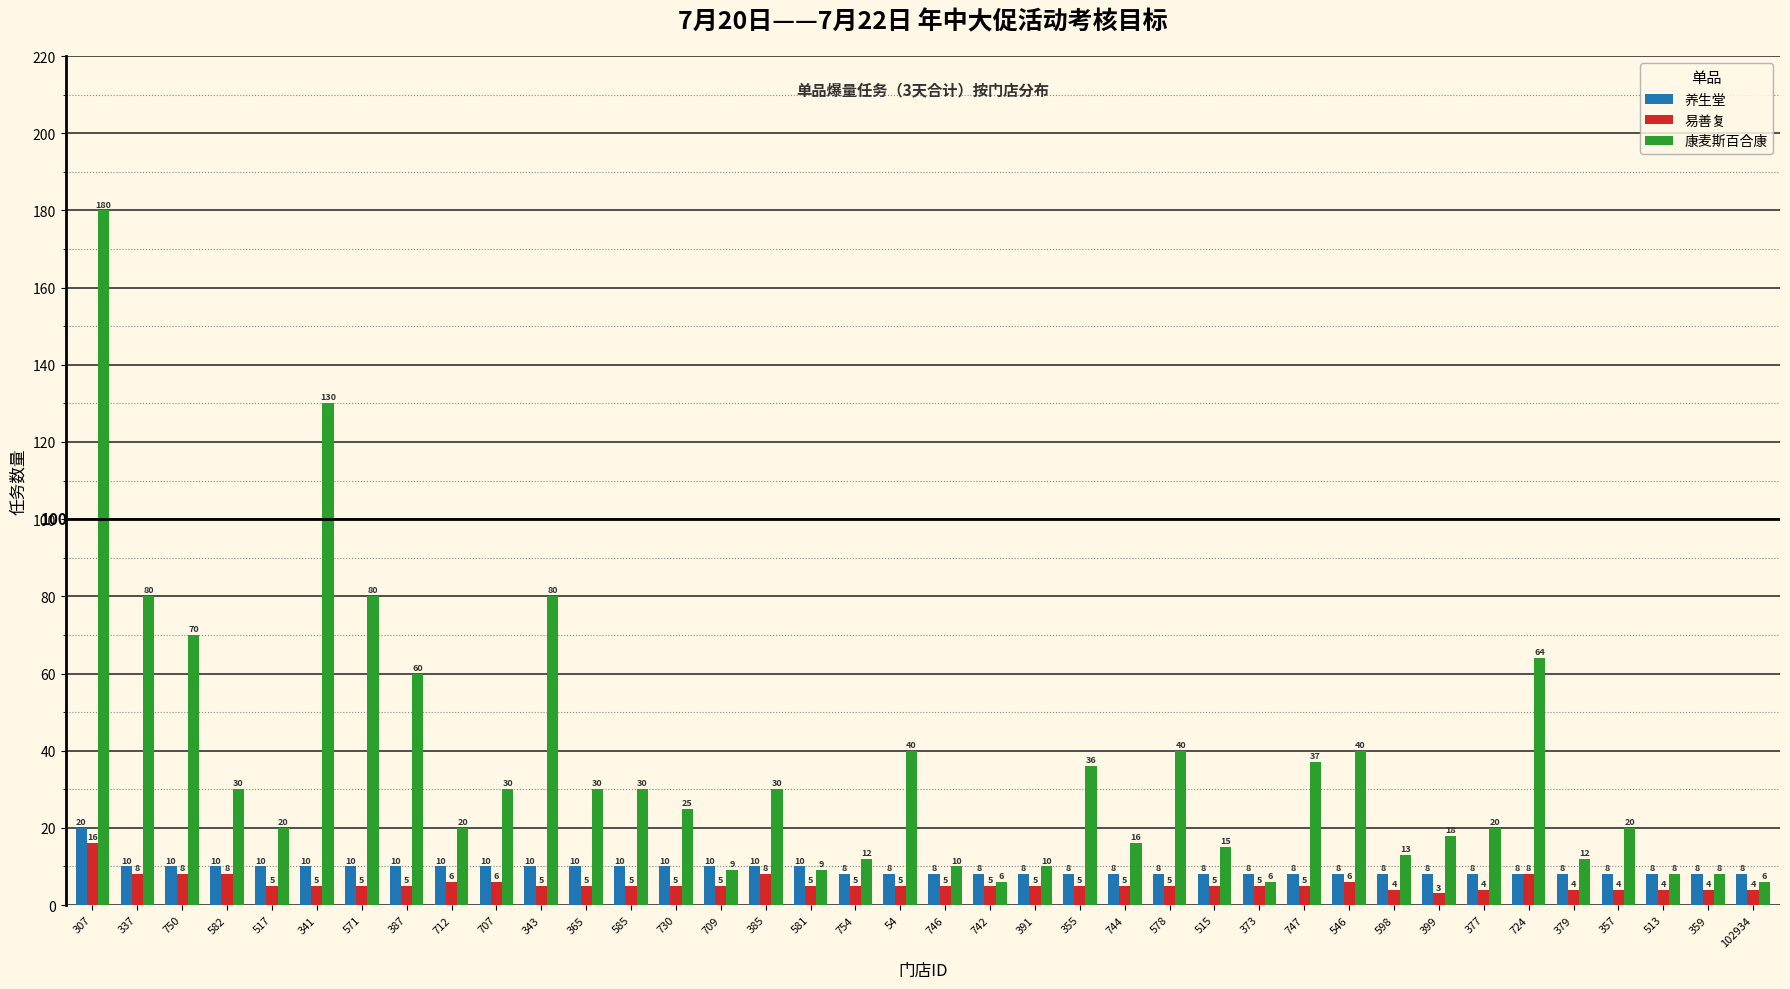

What is the label of the 18th bar from the right?

742